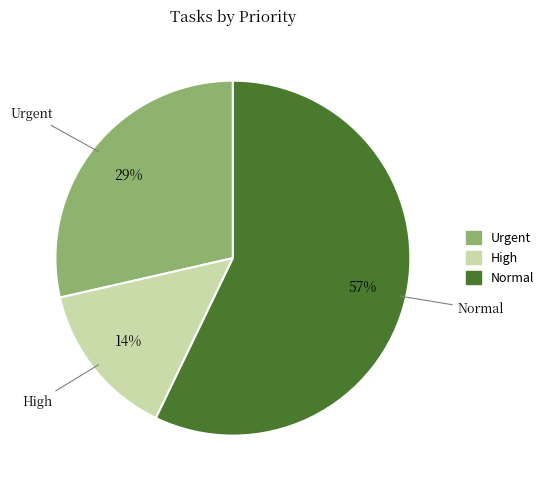

Is there any slice that represents more than half of the pie?

Yes